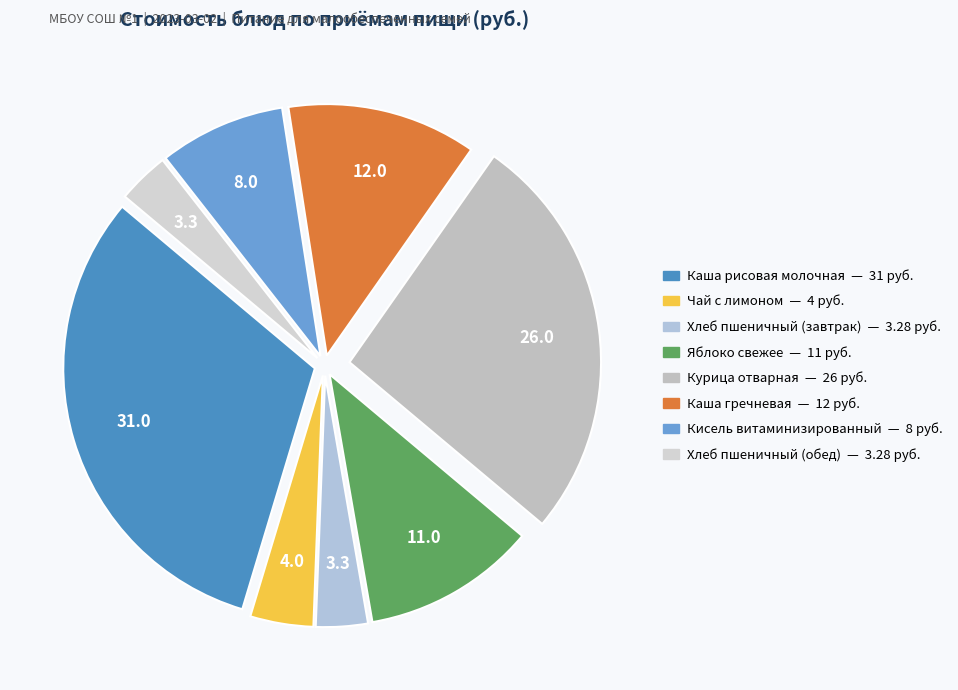

How many slices are in this pie chart?

8